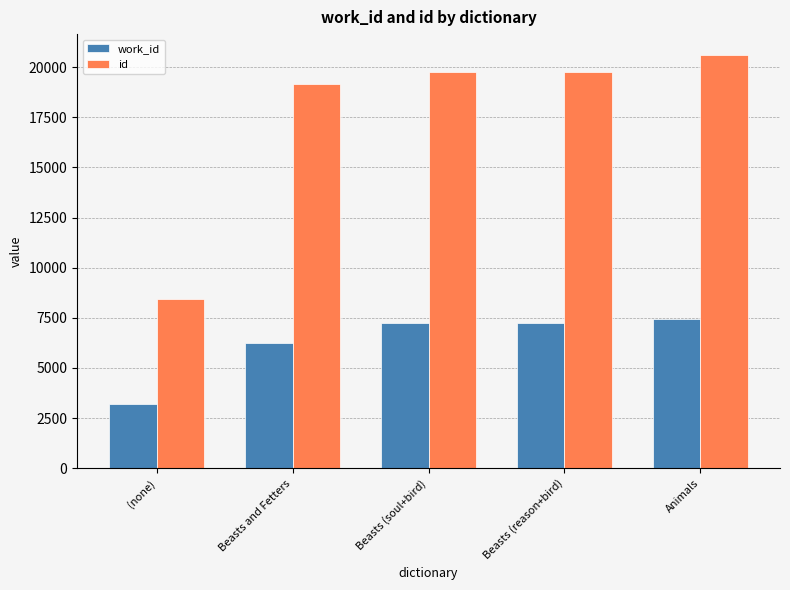

What value does the work_id series have at Beasts (reason+bird), to the nearest 10?

7250